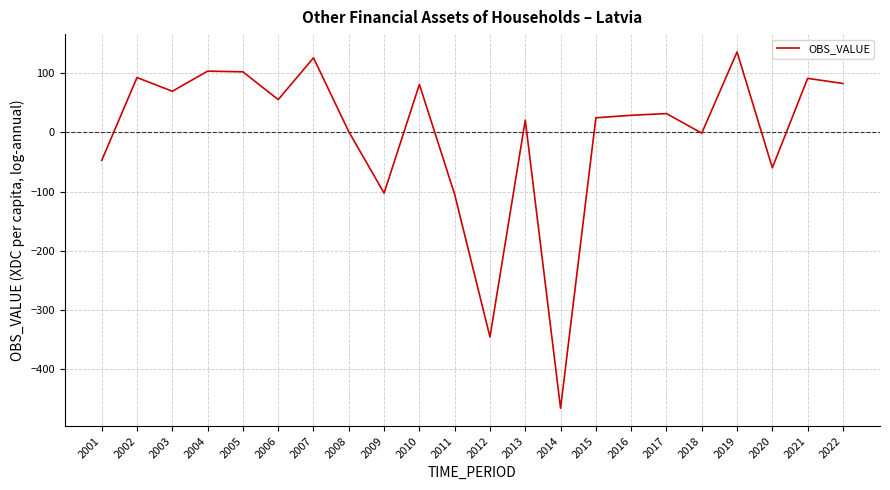

The value at 2022 is 124.8. True or false?

False